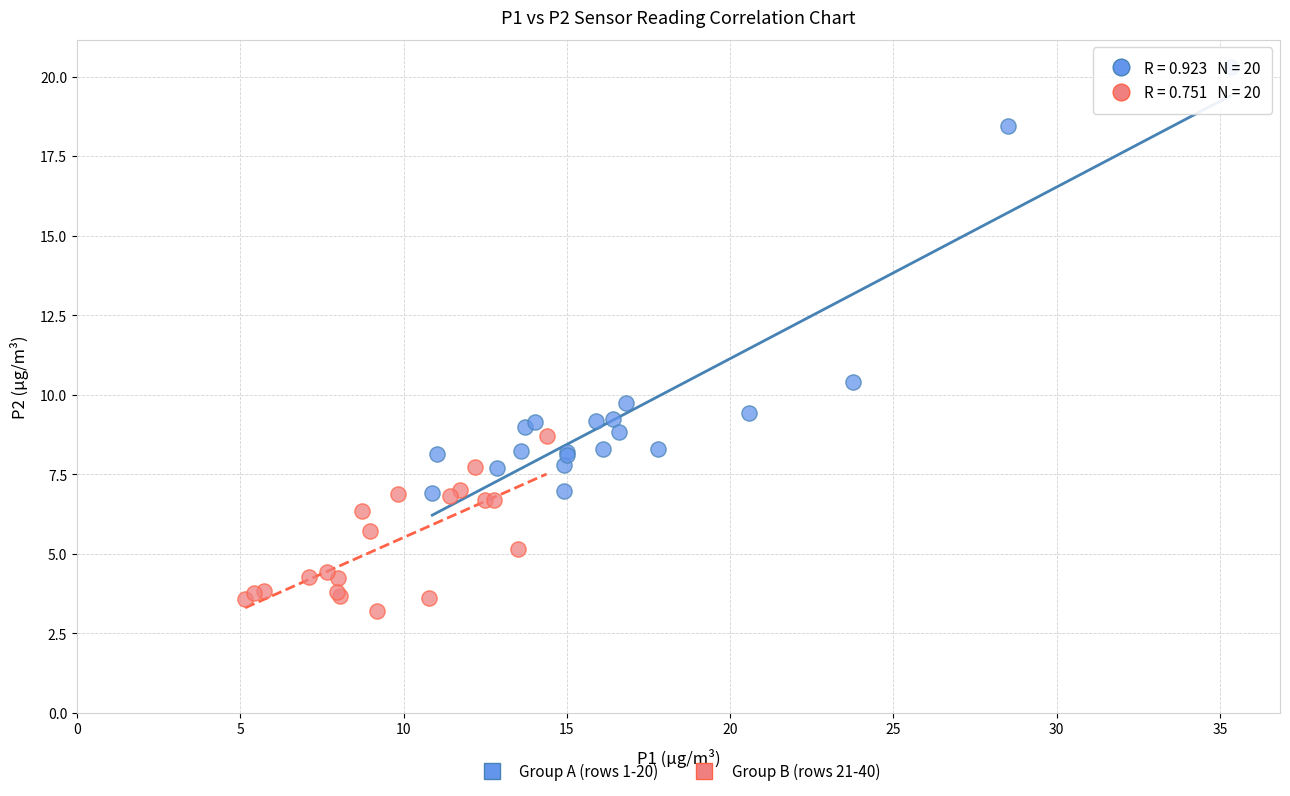

What are all the series names shown in the legend?

Group A (rows 1-20), Group B (rows 21-40)